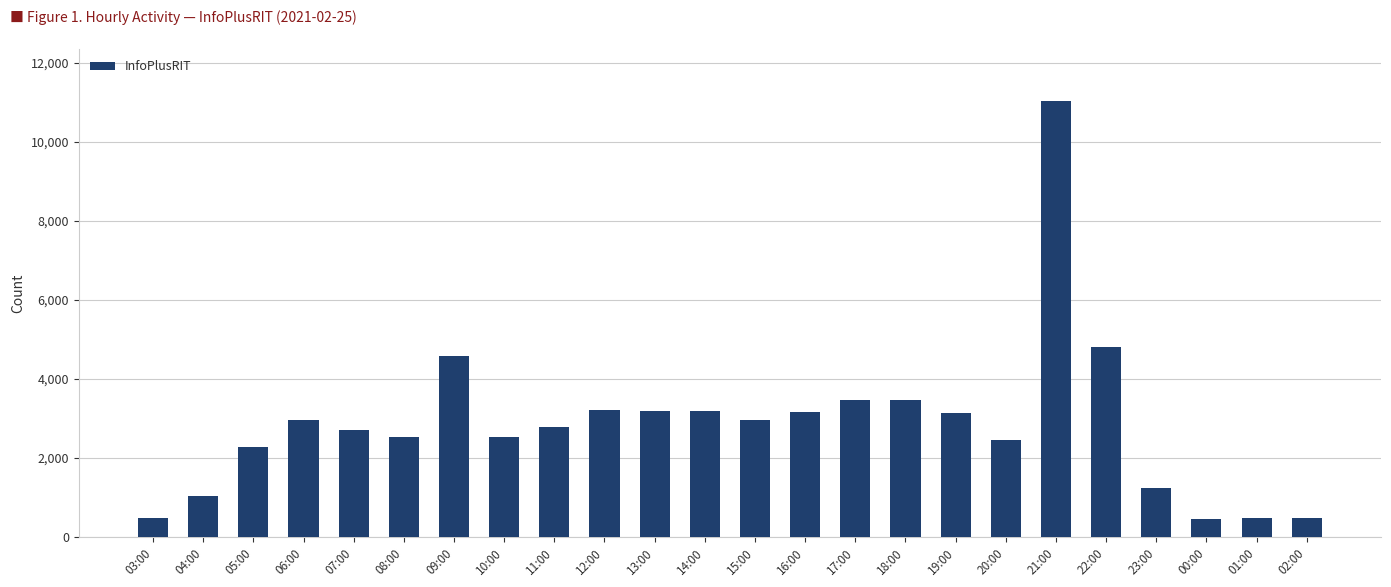

Between 09:00 and 15:00, which is larger?

09:00